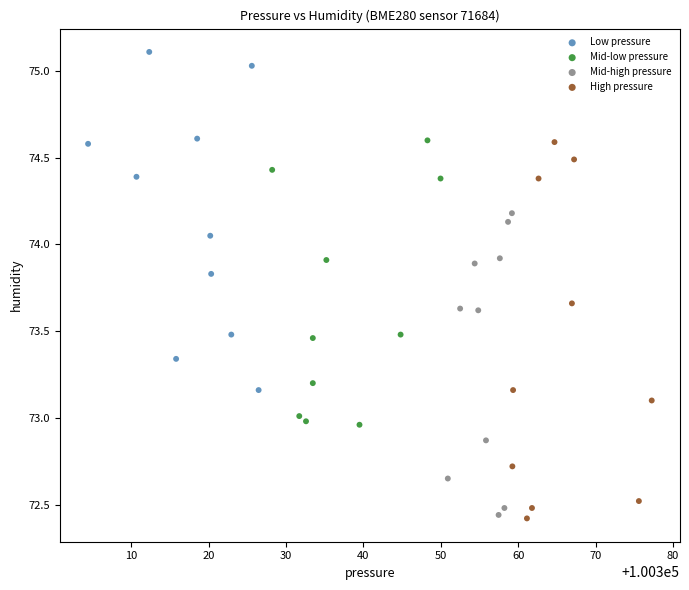

Which series has the widest spread of Y values?

High pressure